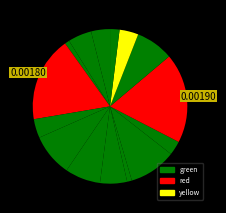

Count the number of slices in the pie.

15